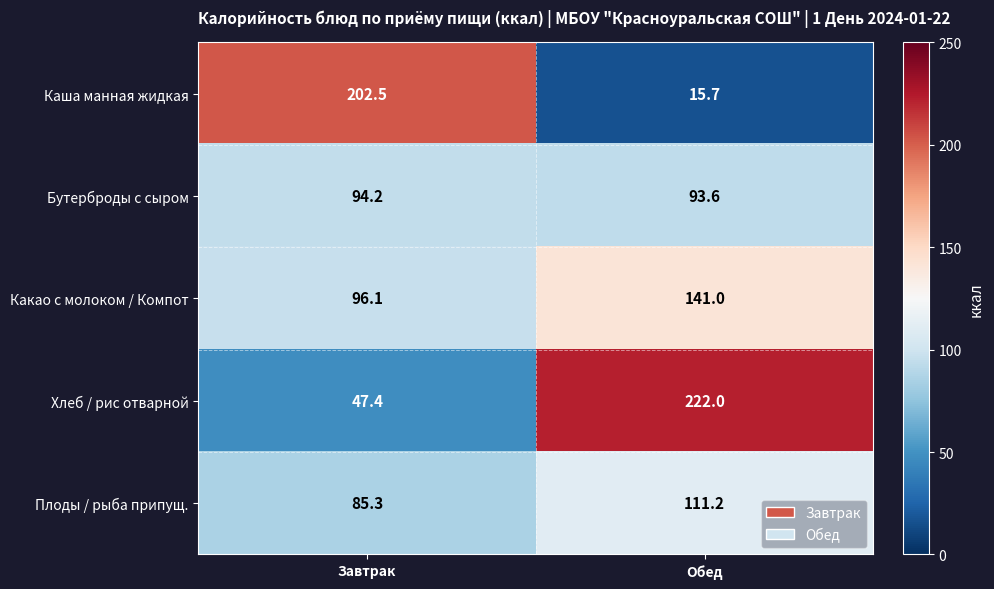

Which category has the highest value in the Бутерброды с сыром series?

Завтрак